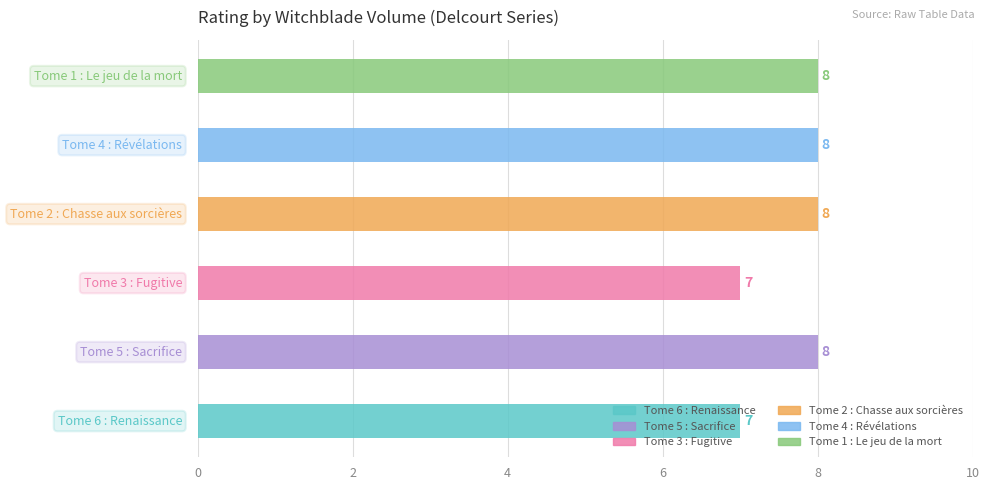

Between Tome 1 : Le jeu de la mort and Tome 3 : Fugitive, which is larger?

Tome 1 : Le jeu de la mort